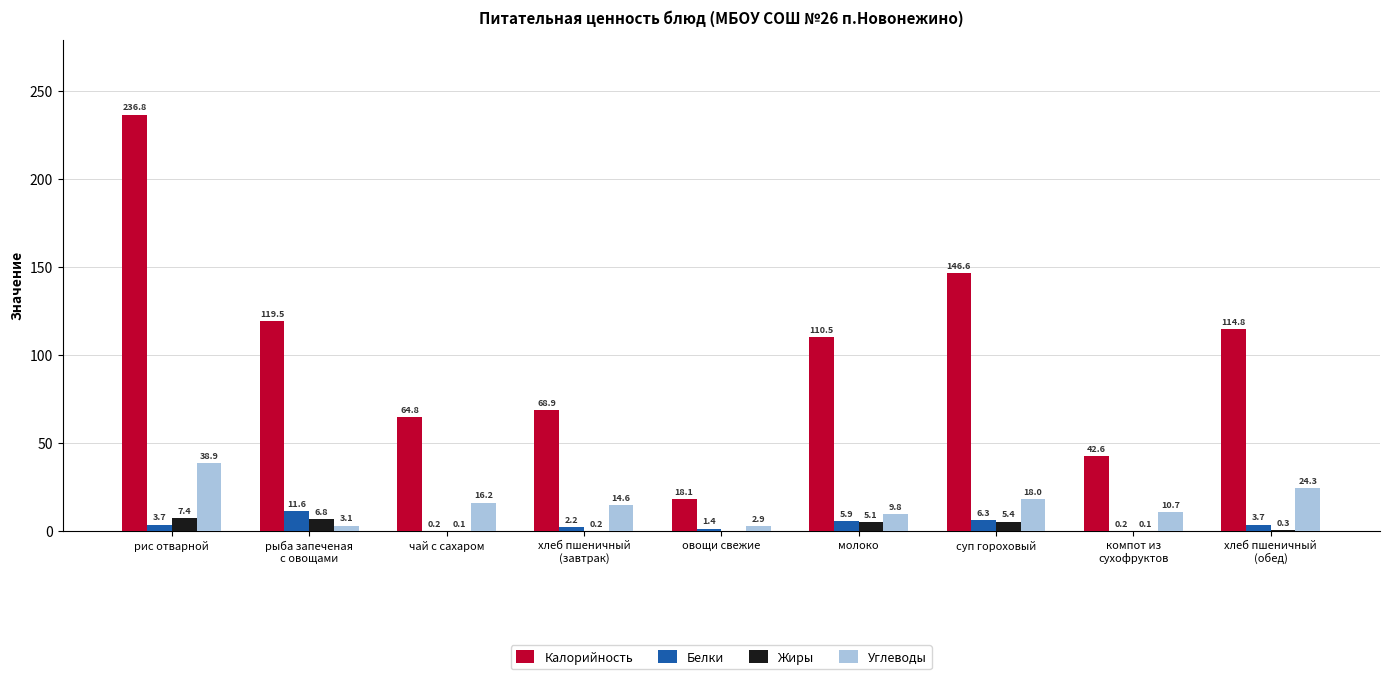

What are all the series names shown in the legend?

Калорийность, Белки, Жиры, Углеводы